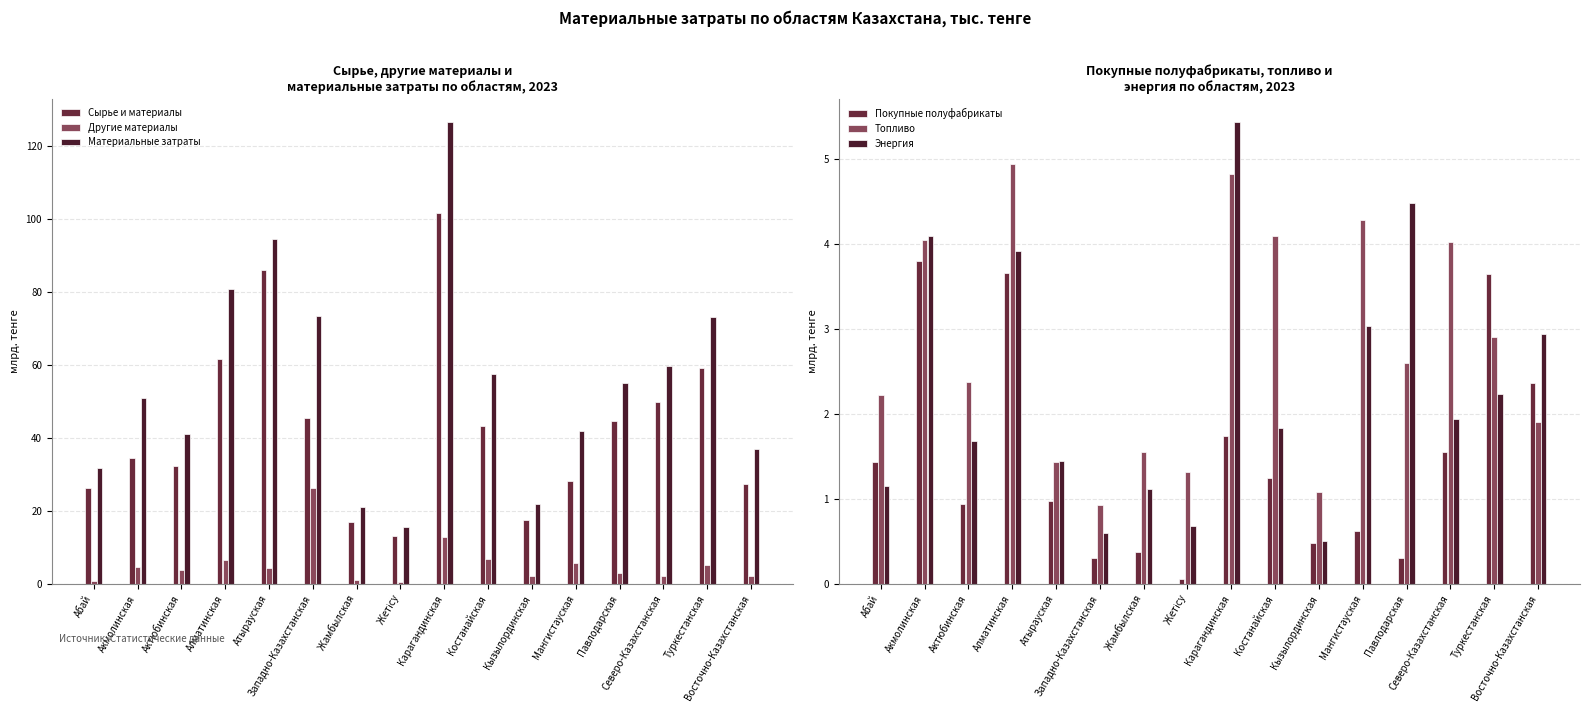

The Материальные затраты series shows 105.9 at Западно-Казахстанская. True or false?

False